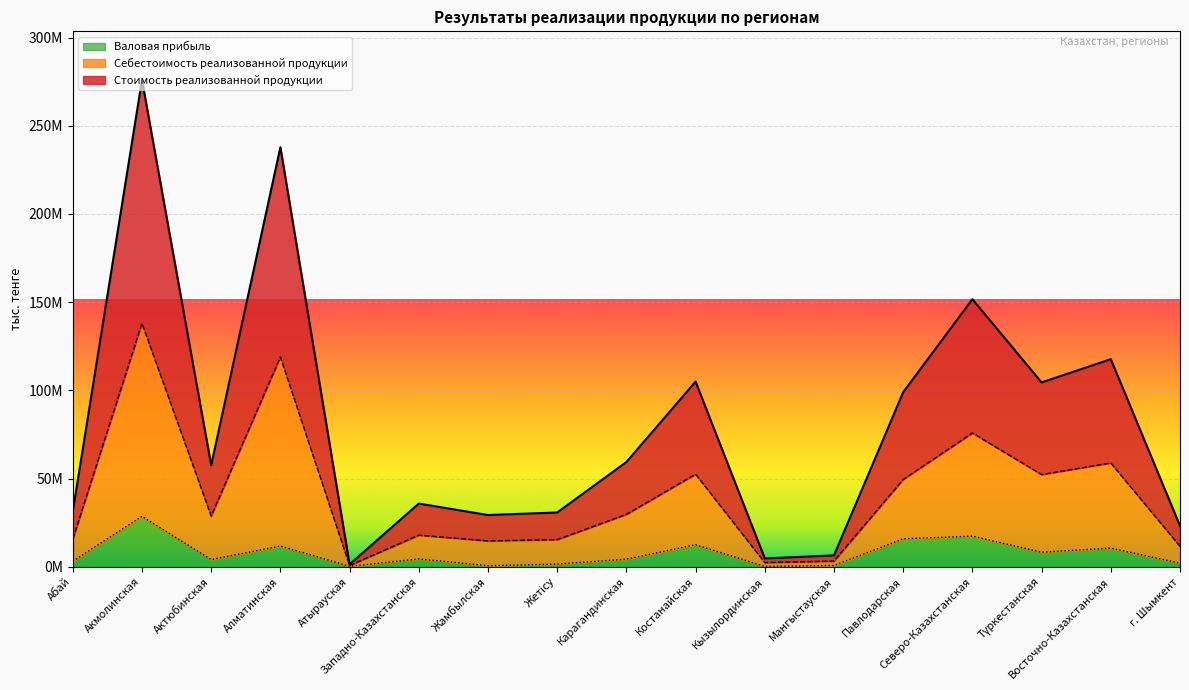

Which has a higher value, Абай or г. Шымкент?

Абай